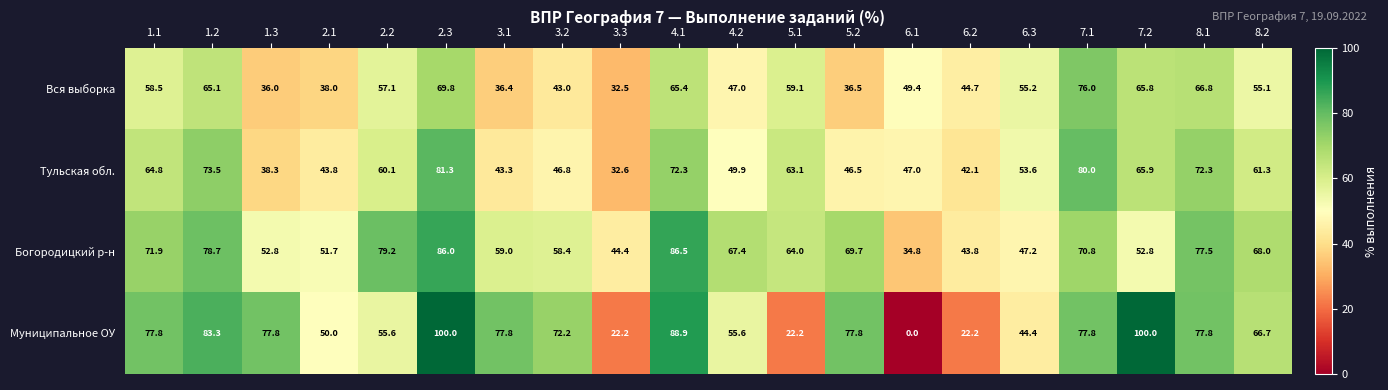

What is the difference between the Богородицкий р-н values at 6.1 and 6.3?

12.4